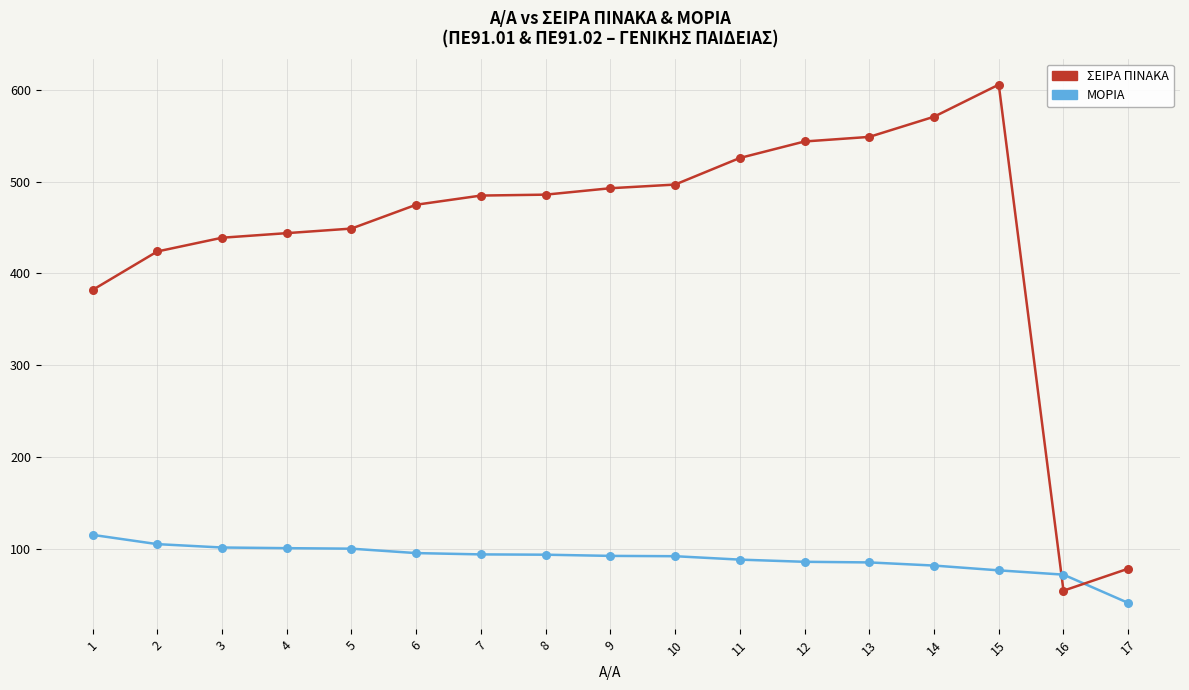

At which category is the sum across all series the highest?

15